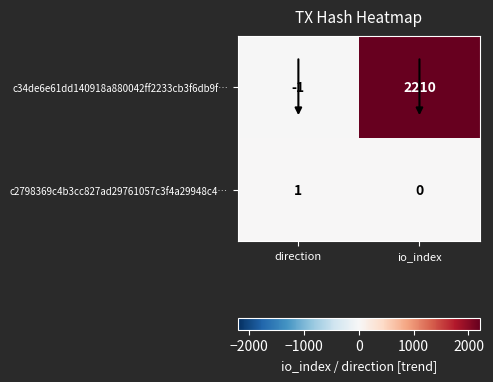

True or false: c34de6e61dd140918a880042ff2233cb3f6db9f… has a value of 2210 at io_index.

True